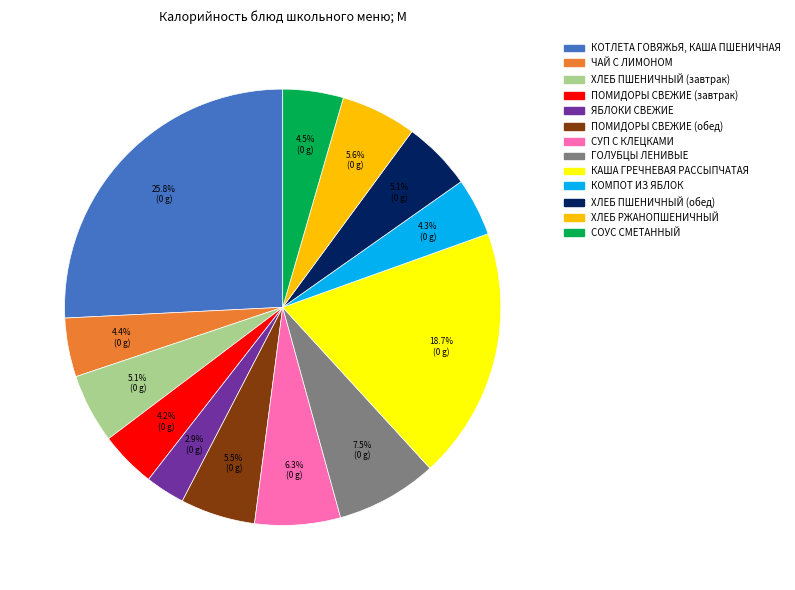

How many slices are in this pie chart?

13